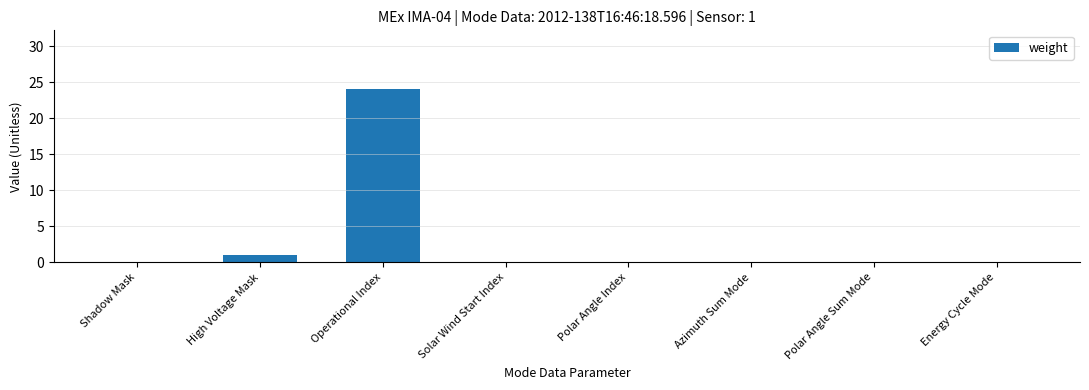

Where is the data nearest to the value 12?

High Voltage Mask